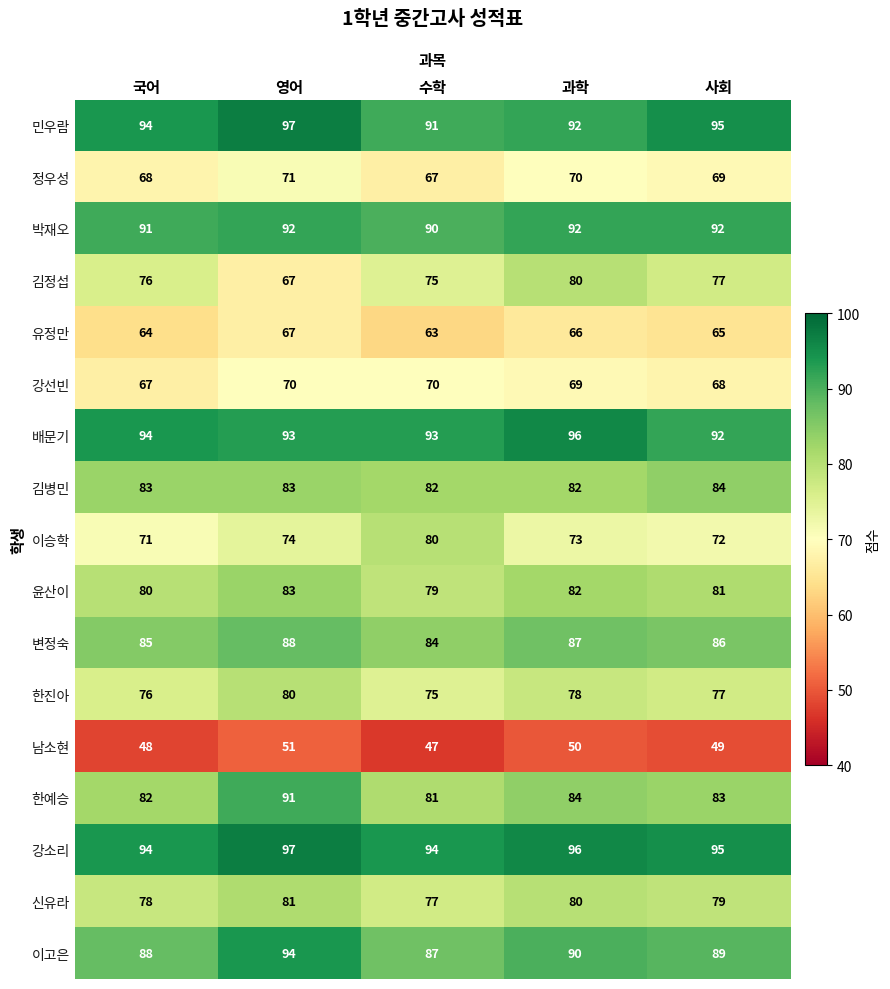

What is the maximum value shown in the chart?

97